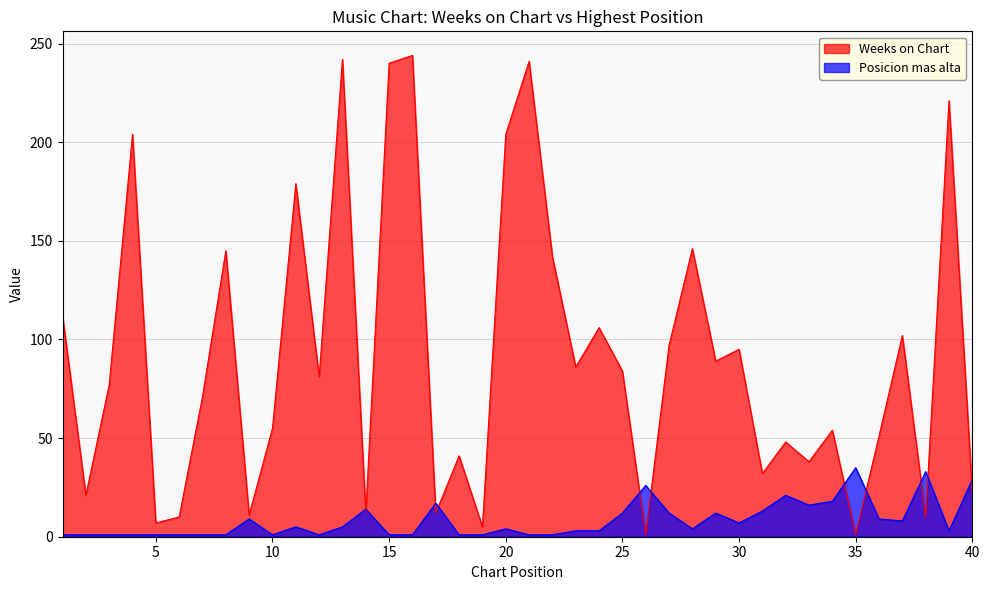

How many lines are shown in the chart?

2